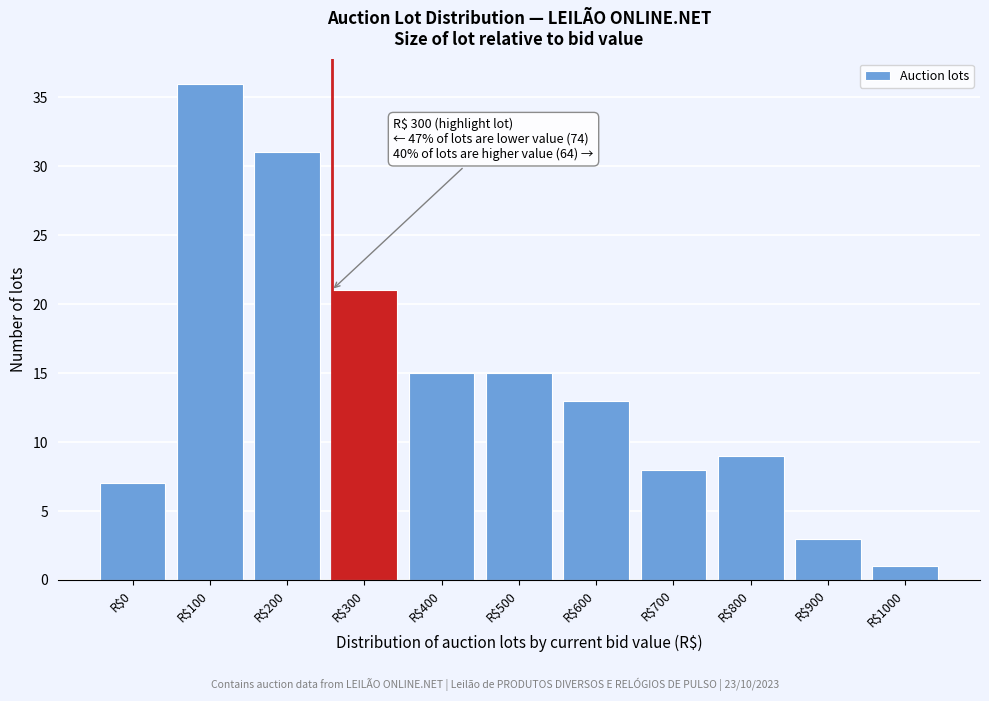

Reading left to right, list all the values displayed in this chart.

7	36	31	21	15	15	13	8	9	3	1